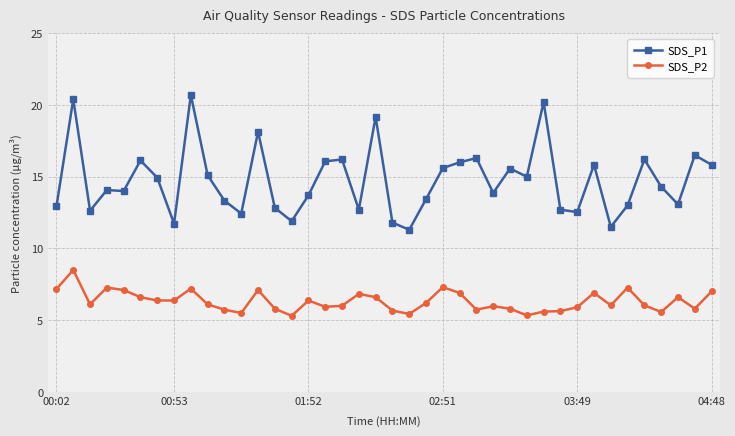

How many categories are shown in the chart?

40